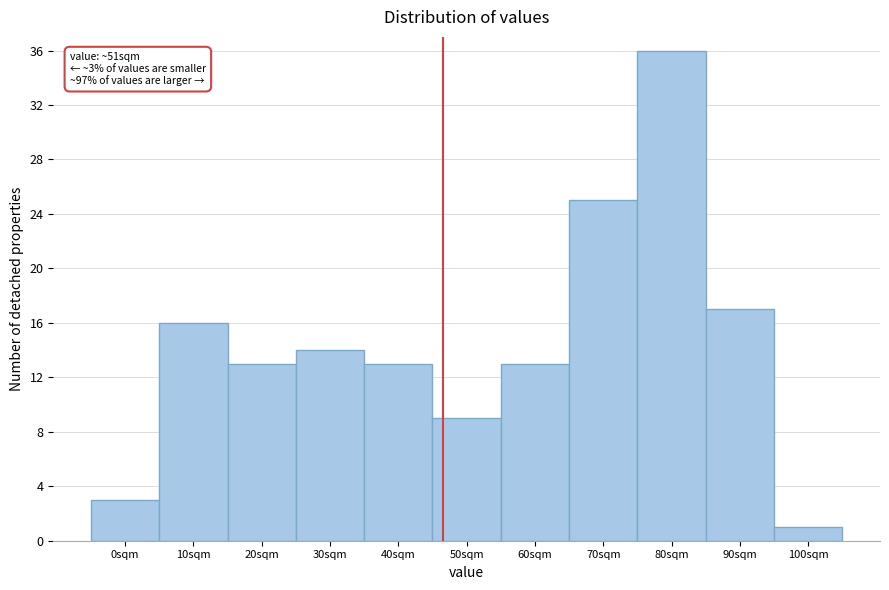

Reading right to left, list all the values displayed in this chart.

1	17	36	25	13	9	13	14	13	16	3